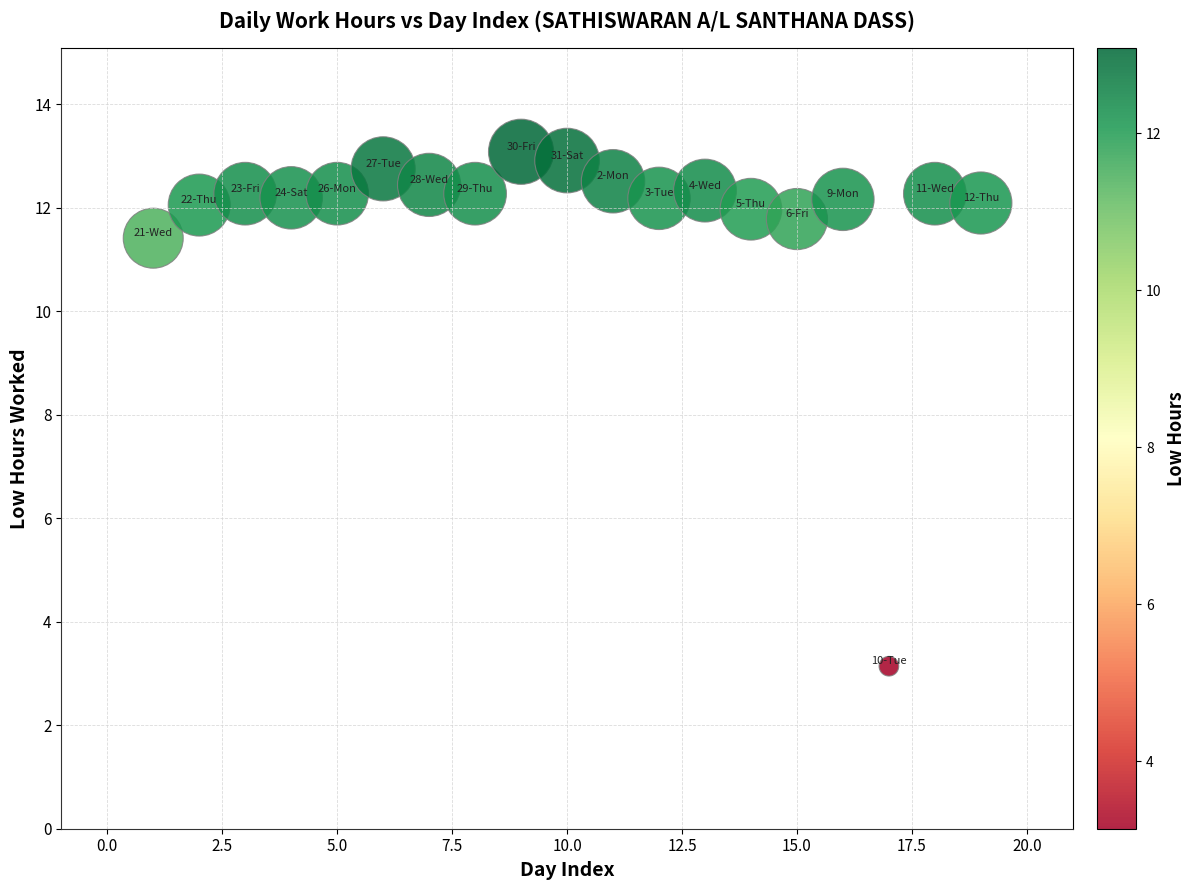

What Y value in the scatter plot is closest to 8?

11.4